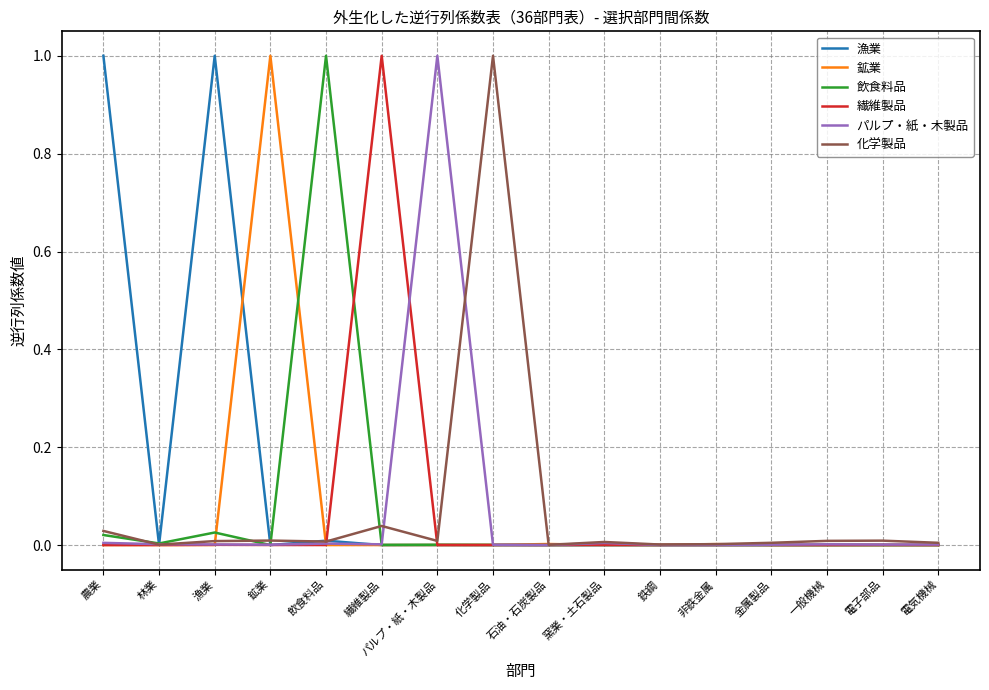

What is the greatest value displayed?

1.0